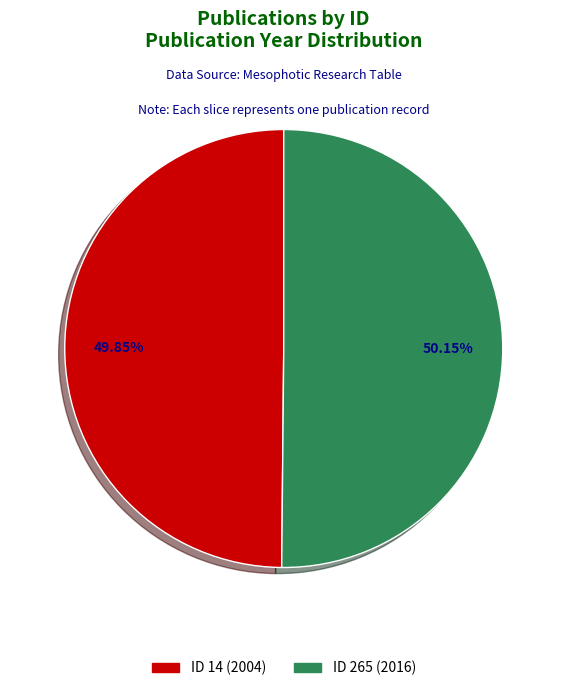

Does any single category account for the majority?

Yes